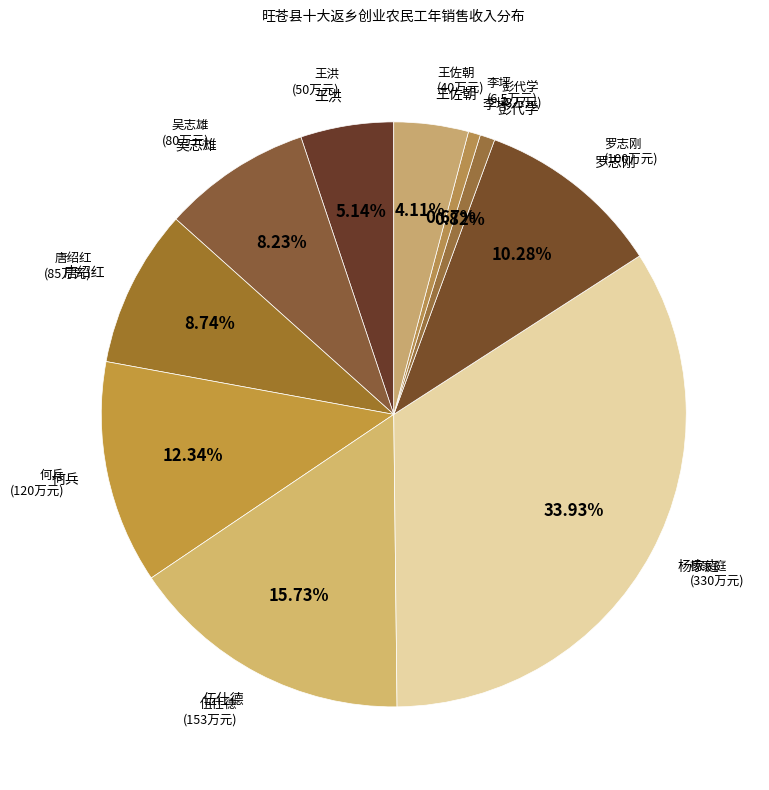

What is the change in value from 王洪 to 吴志雄?

+30.0